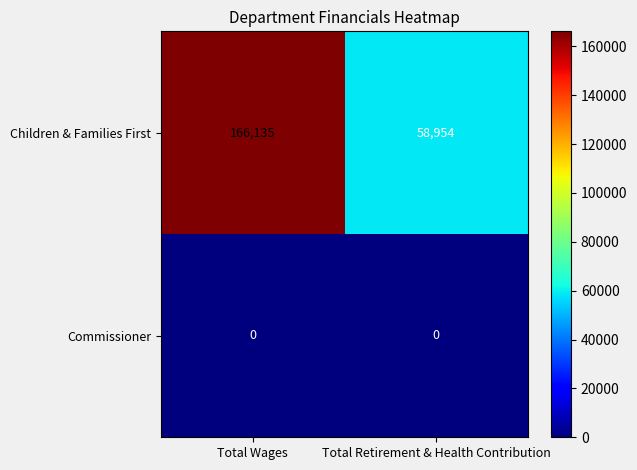

Is the value of Commissioner at Total Wages greater than the value of Children & Families First at Total Wages?

No